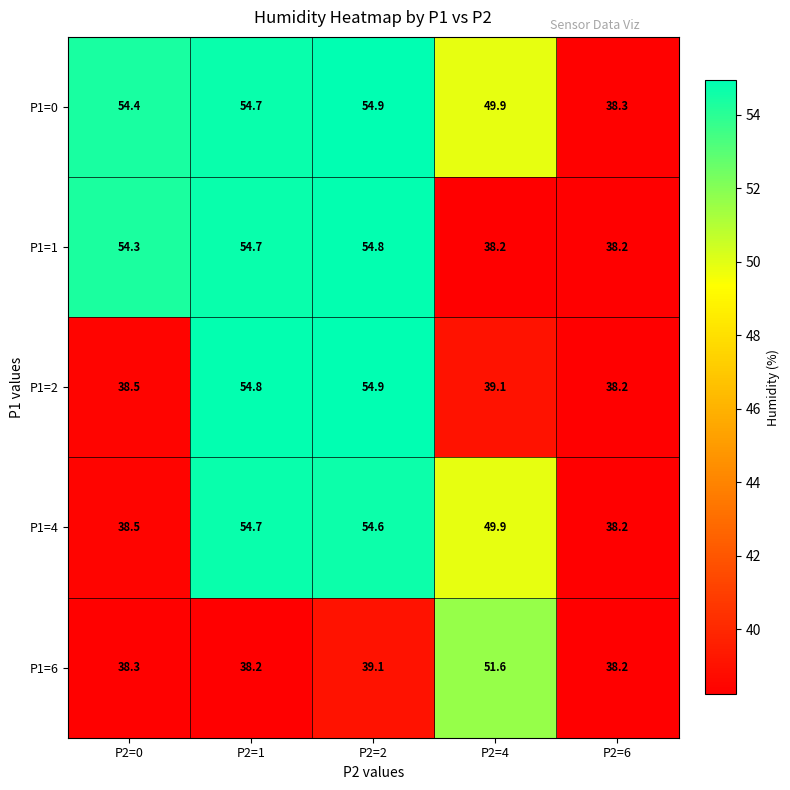

How many data points in P1=4 are above 49?

3